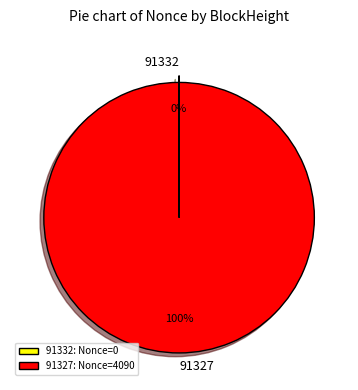

Is there any slice that represents more than half of the pie?

Yes